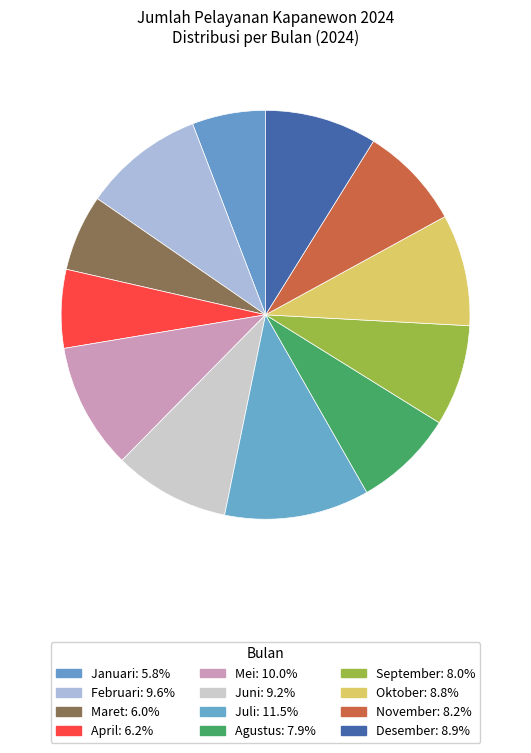

How many segments does this pie chart have?

12